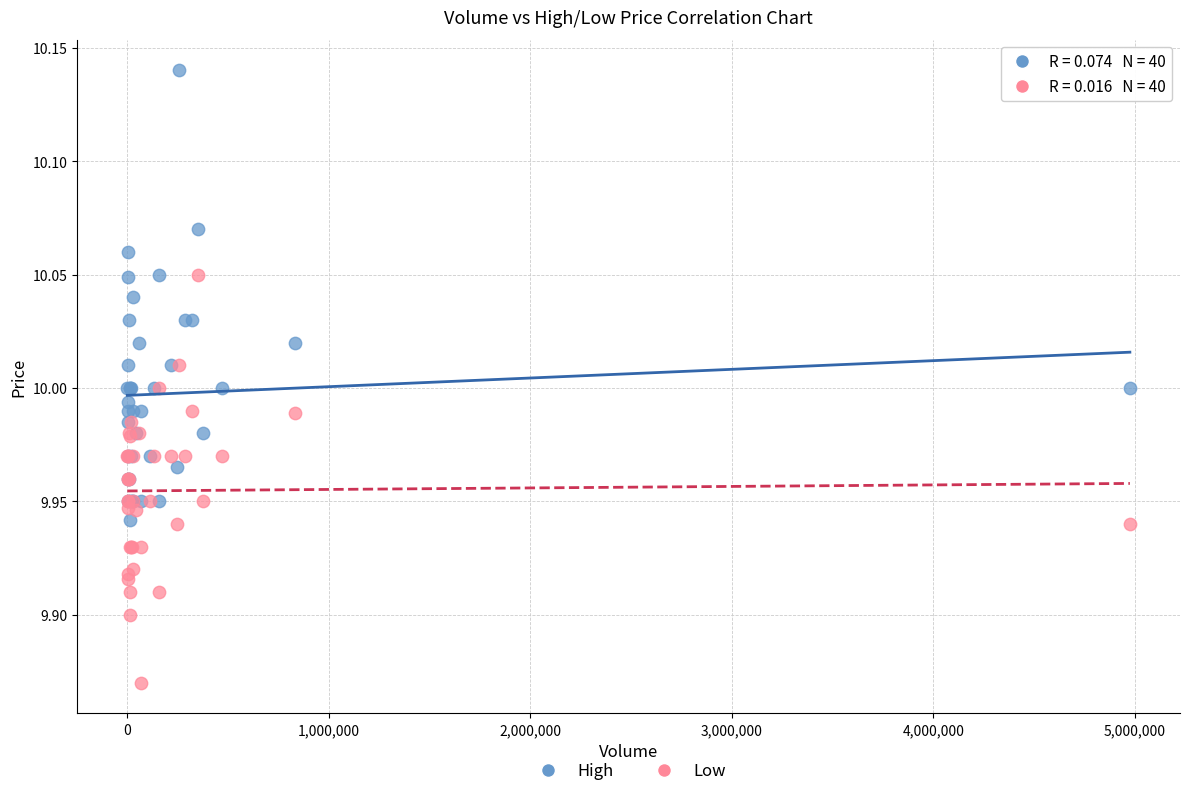

Which series reaches the maximum Y coordinate?

High